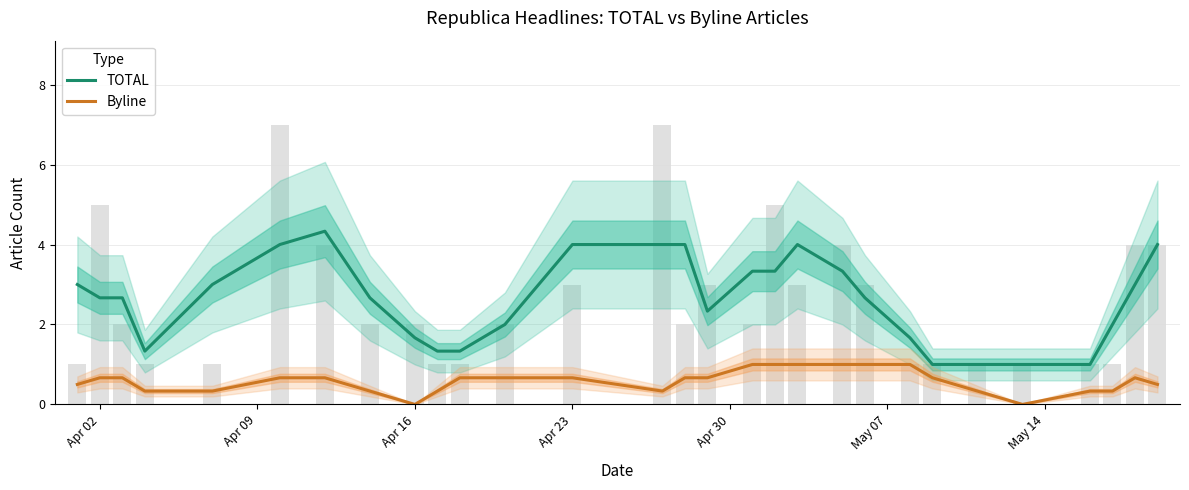

Reading left to right, transcribe all the data shown in this chart.

TOTAL: 3.0	2.7	2.7	1.3	3.0	4.0	4.3	2.7	1.7	1.3	1.3	2.0	4.0	4.0	4.0	2.3	3.3	3.3	4.0	3.3	2.7	1.7	1.0	1.0	1.0	1.0	2.0	3.0	4.0
Byline: 0.5	0.7	0.7	0.3	0.3	0.7	0.7	0.3	0.0	0.3	0.7	0.7	0.7	0.3	0.7	0.7	1.0	1.0	1.0	1.0	1.0	1.0	0.7	0.3	0.0	0.3	0.3	0.7	0.5